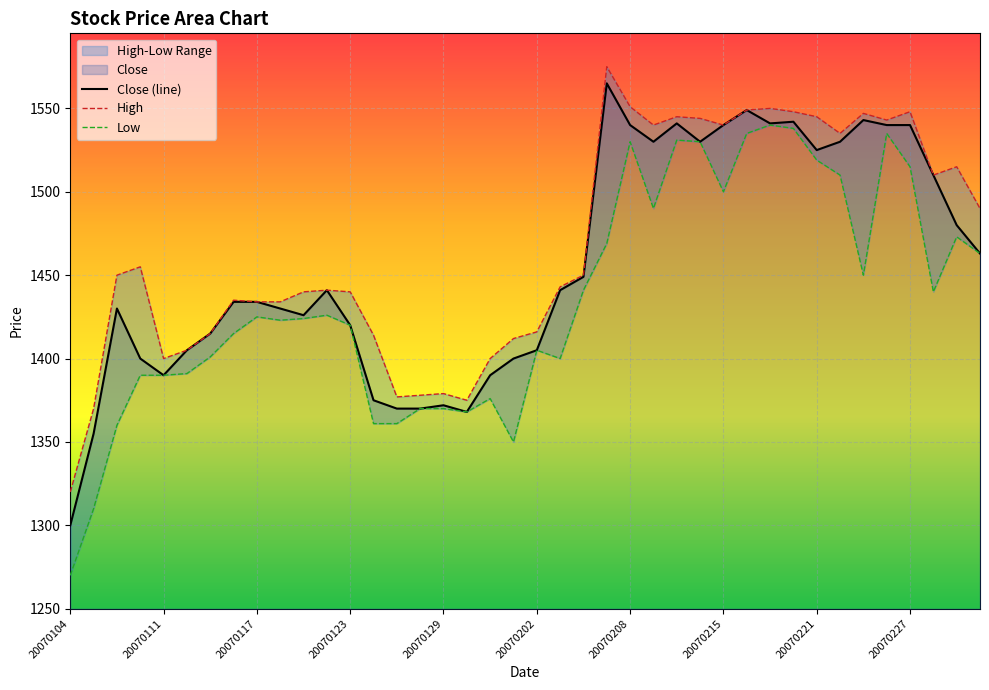

True or false: Close (line) and High intersect in this chart.

False